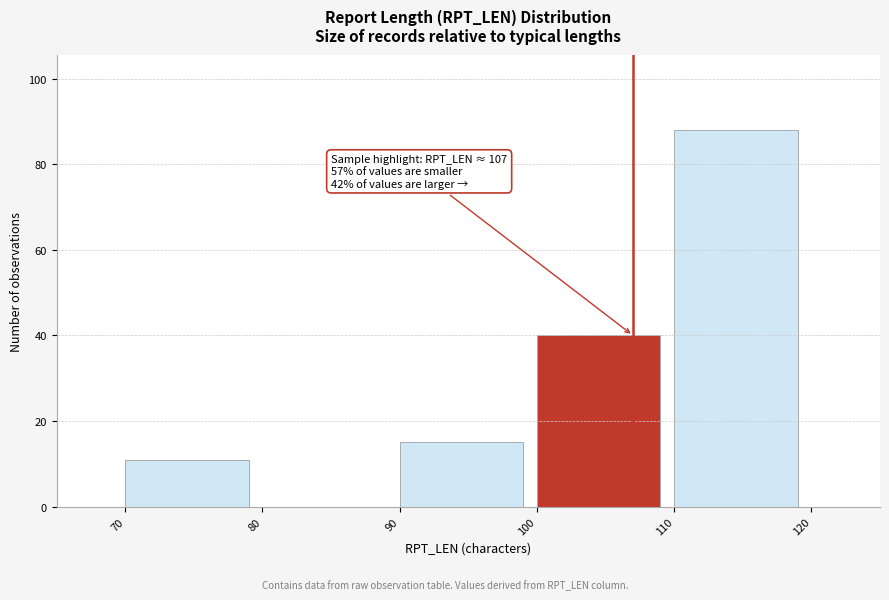

Over which range of the x-axis is the bar tallest?

110 to 120